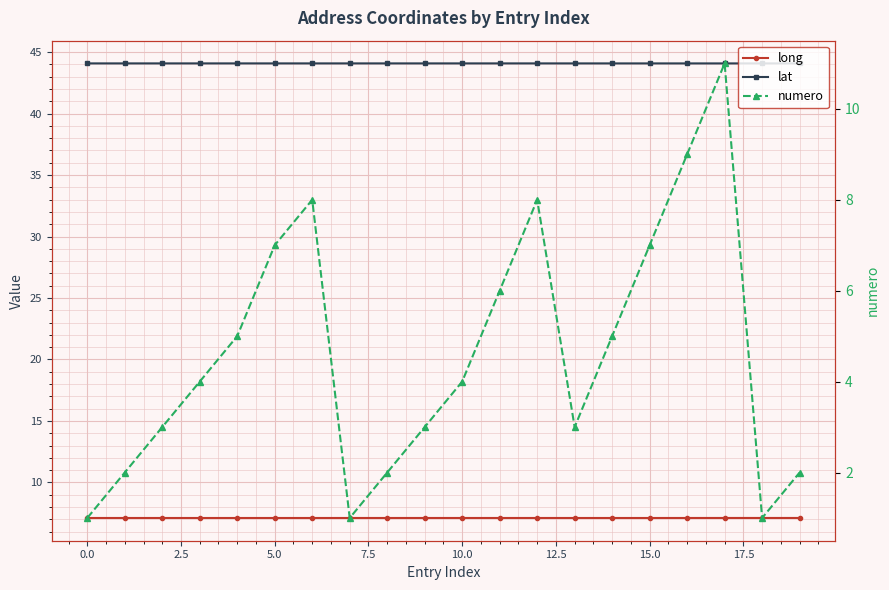

Does the chart display data point markers on the line(s)?

Yes